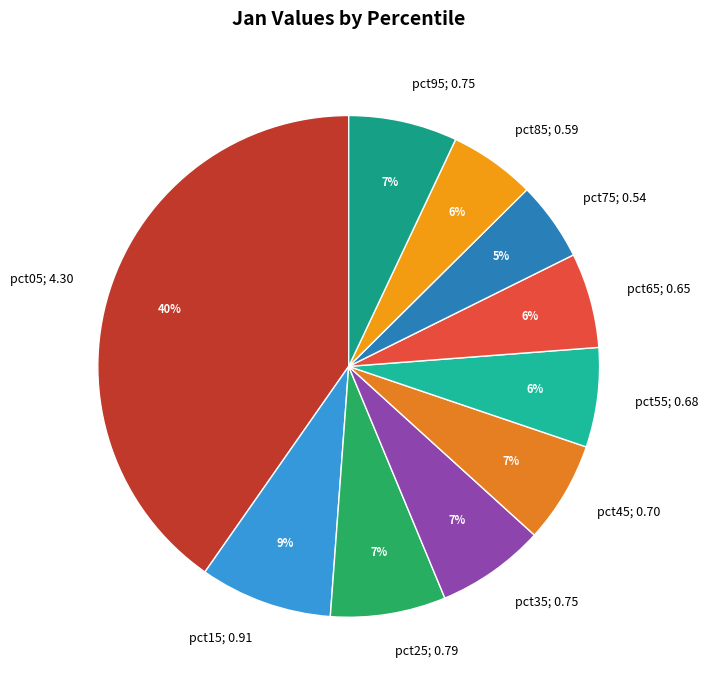

How many slices are in this pie chart?

10